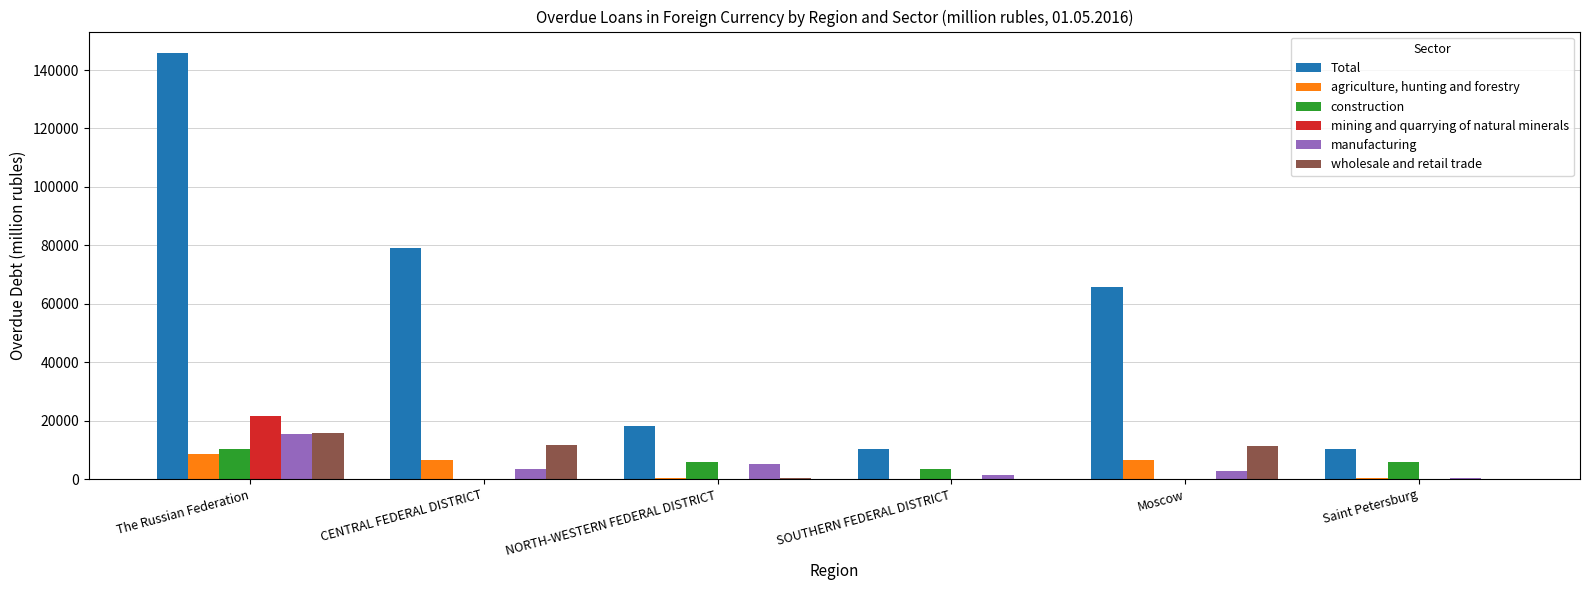

Which category has the highest value in the mining and quarrying of natural minerals series?

The Russian Federation